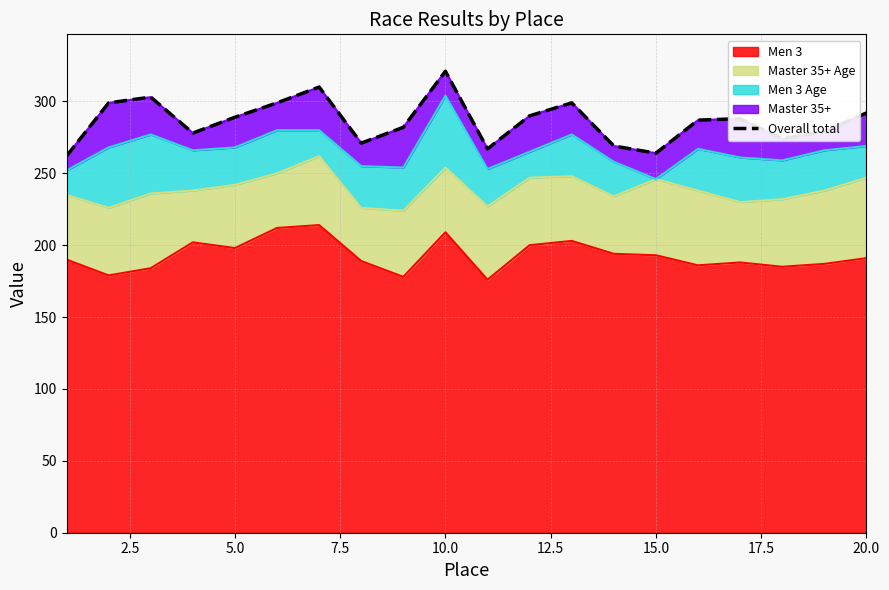

What is the lowest value of the Men 3 series?

176